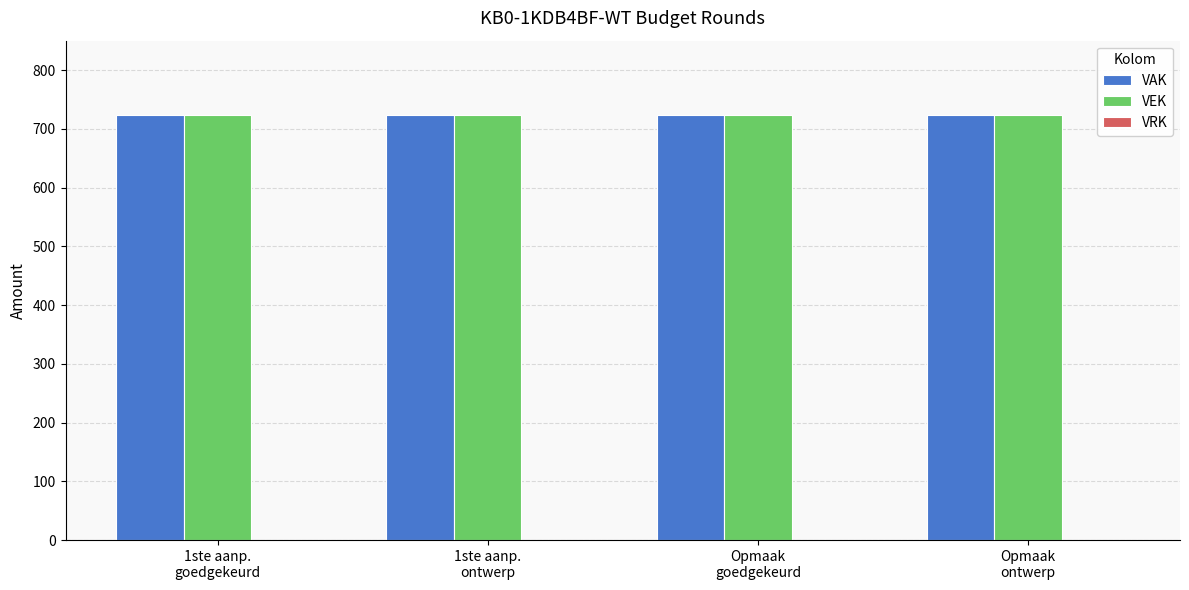

Reading left to right, list all the values displayed in this chart.

VAK: 1ste aanp.
goedgekeurd=723	1ste aanp.
ontwerp=723	Opmaak
goedgekeurd=723	Opmaak
ontwerp=723
VEK: 1ste aanp.
goedgekeurd=723	1ste aanp.
ontwerp=723	Opmaak
goedgekeurd=723	Opmaak
ontwerp=723
VRK: 1ste aanp.
goedgekeurd=0	1ste aanp.
ontwerp=0	Opmaak
goedgekeurd=0	Opmaak
ontwerp=0